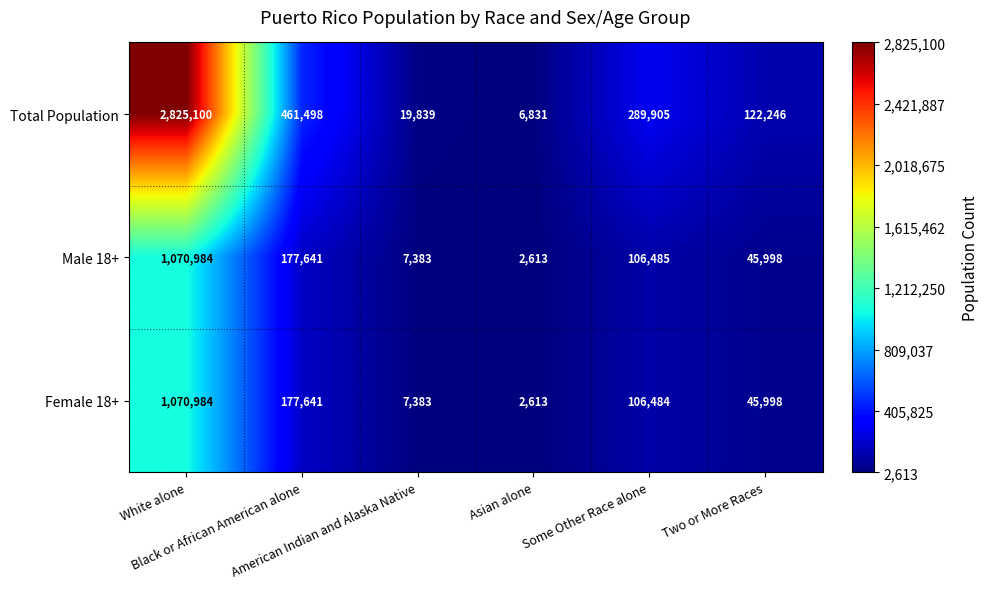

What is the difference between the maximum and minimum values in the Male 18+ series?

1068371